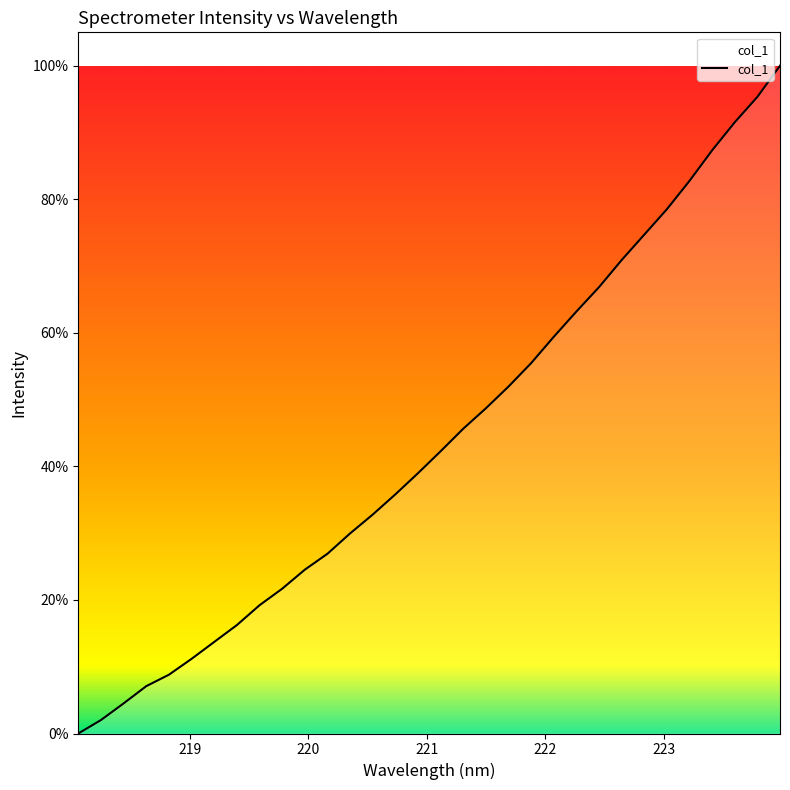

What is the greatest value displayed?

100.0